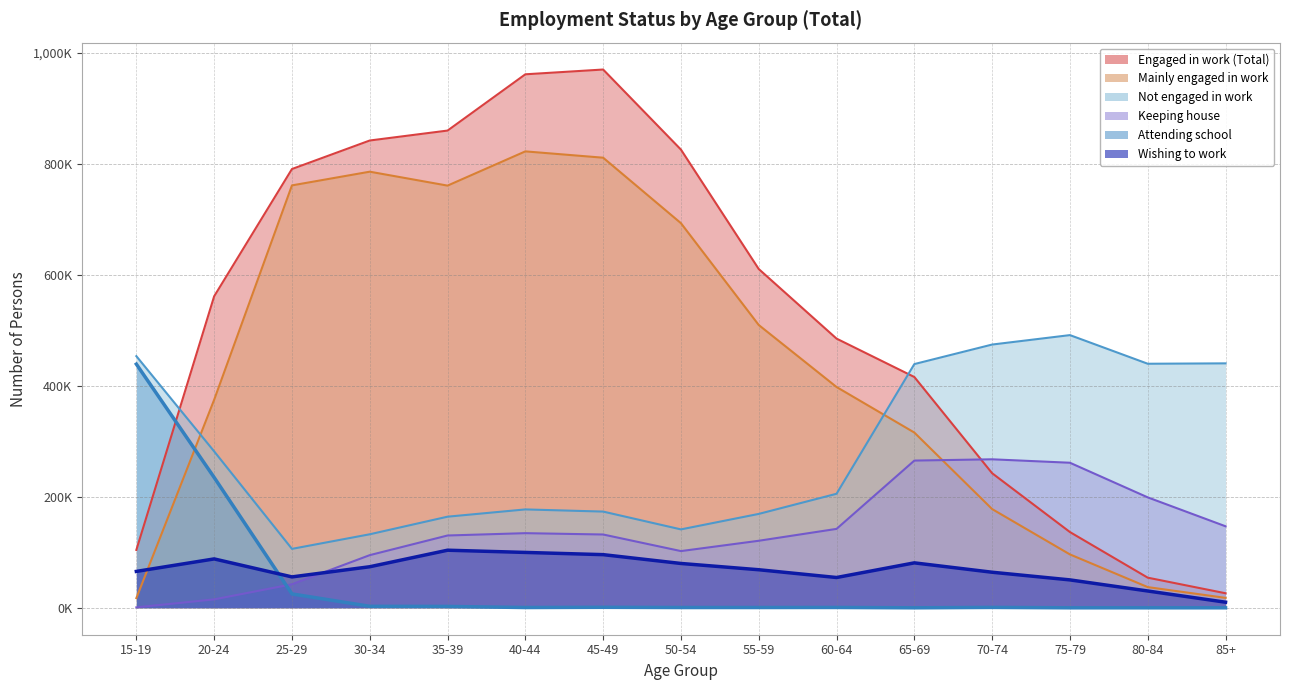

What is the total value across all series at 60-64?

1285900